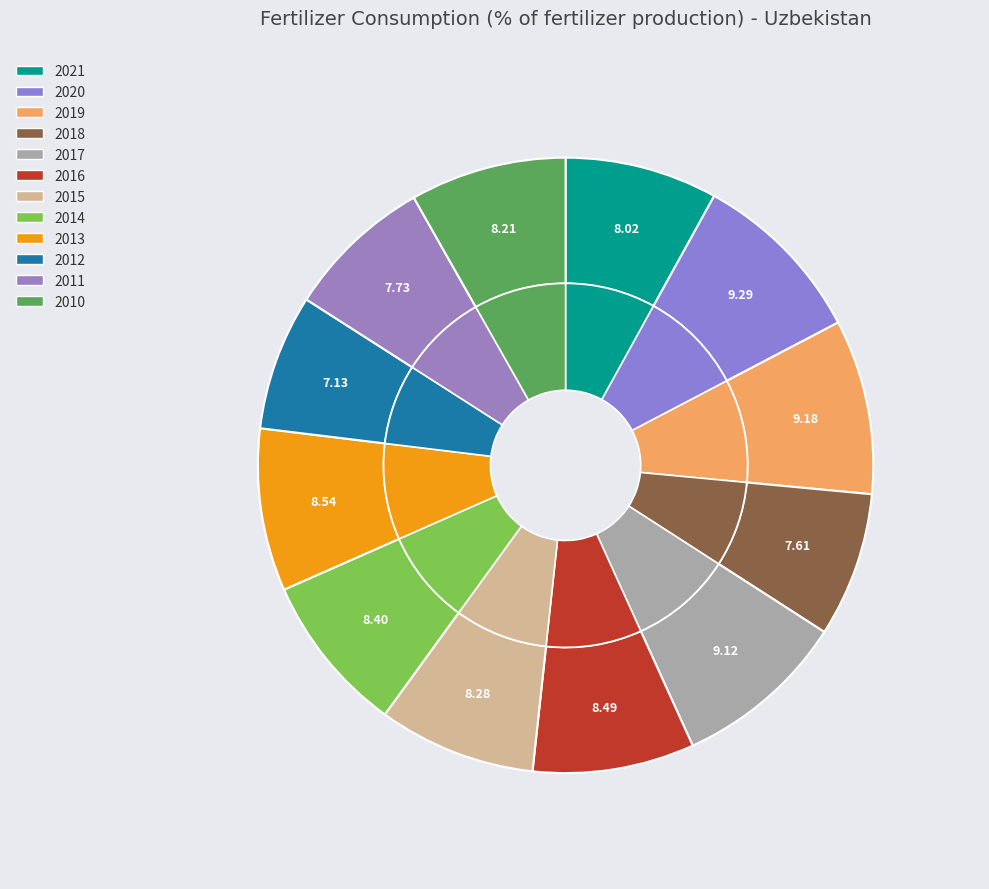

Is there any slice that represents more than half of the pie?

No